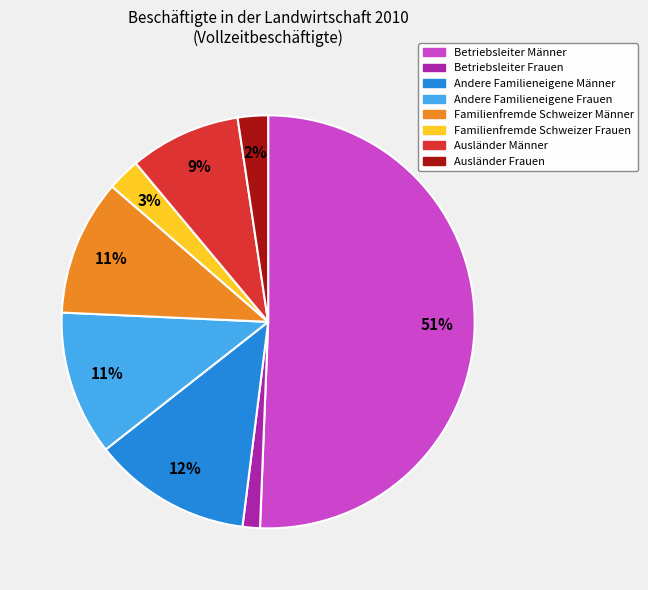

Which category has the biggest portion of the pie?

Betriebsleiter Männer